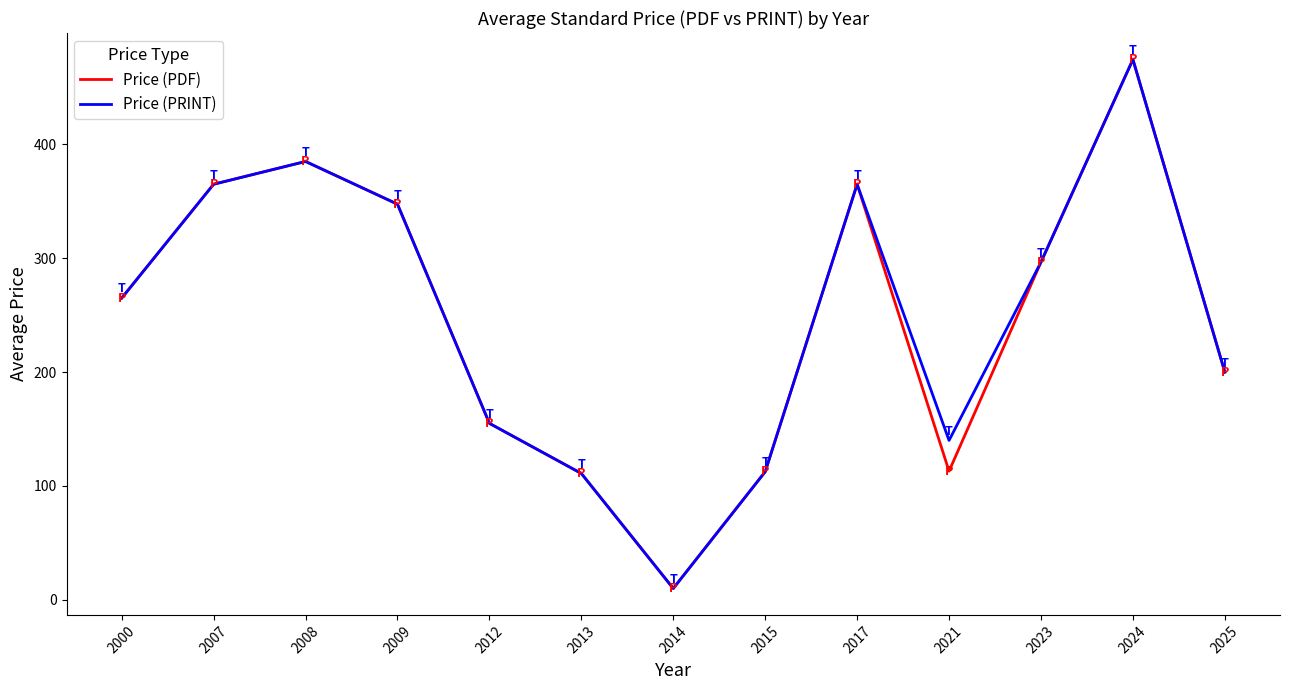

How many categories are shown in the chart?

13